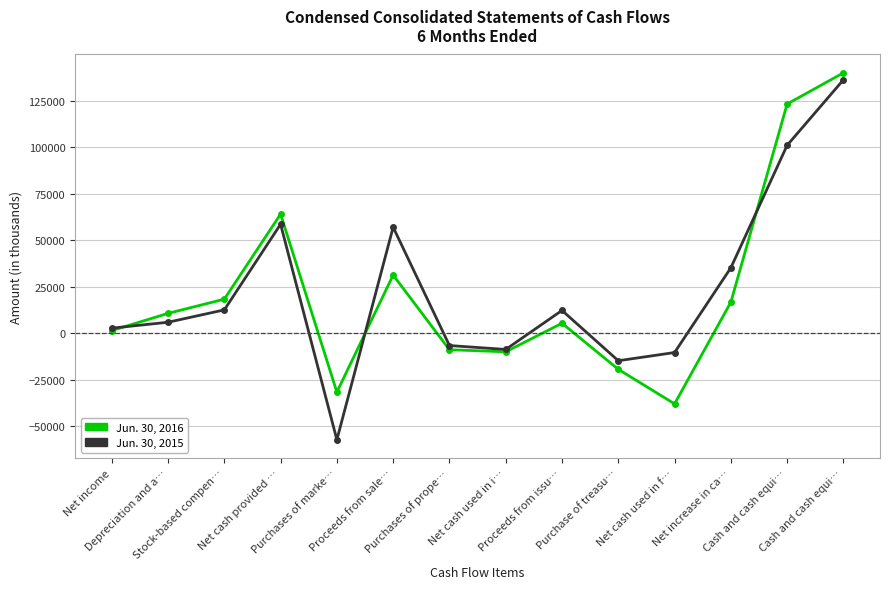

In Jun. 30, 2016, how many points are lower than both neighbors (excluding endpoints)?

3